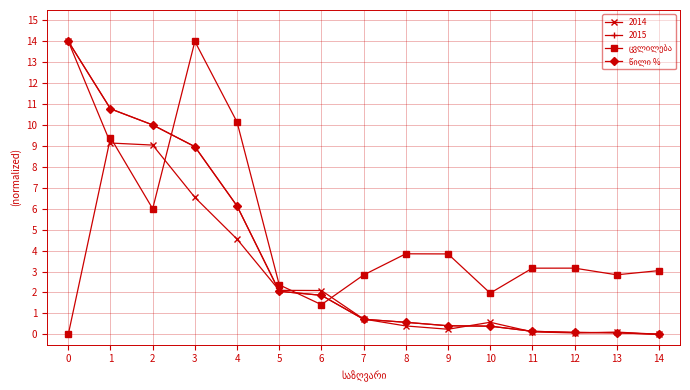

Which category has the highest value across all series?

3